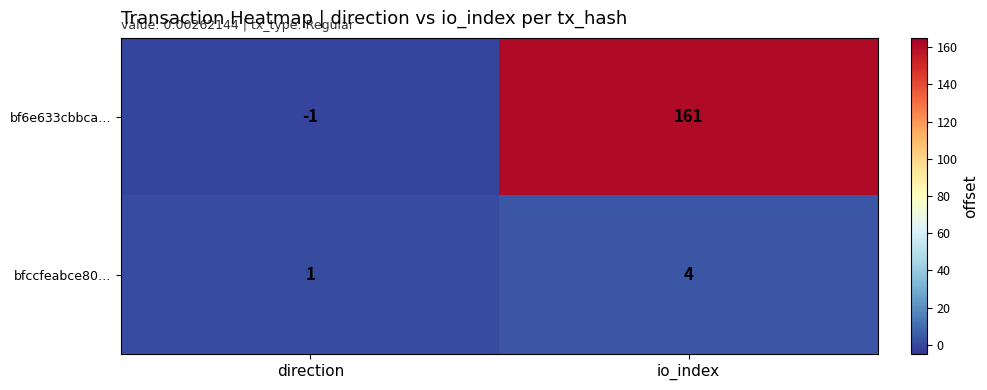

What is the difference between the highest and lowest values at direction?

2